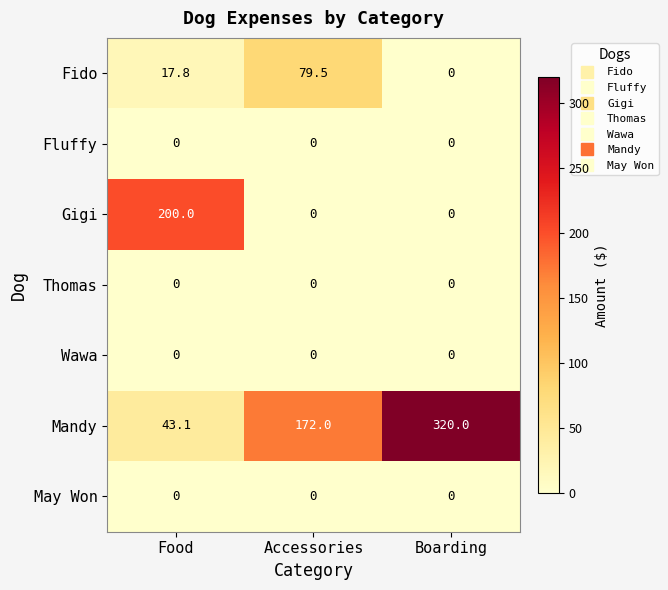

True or false: Mandy has a value of 320.0 at Boarding.

True